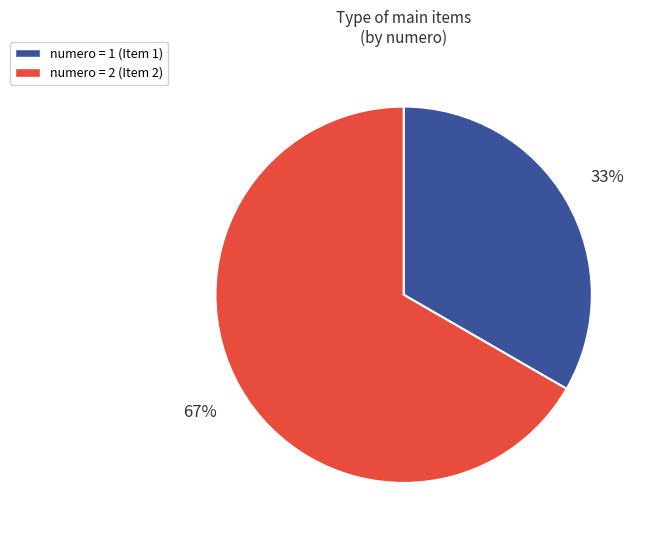

To the nearest percent, what is the average slice percentage?

50%